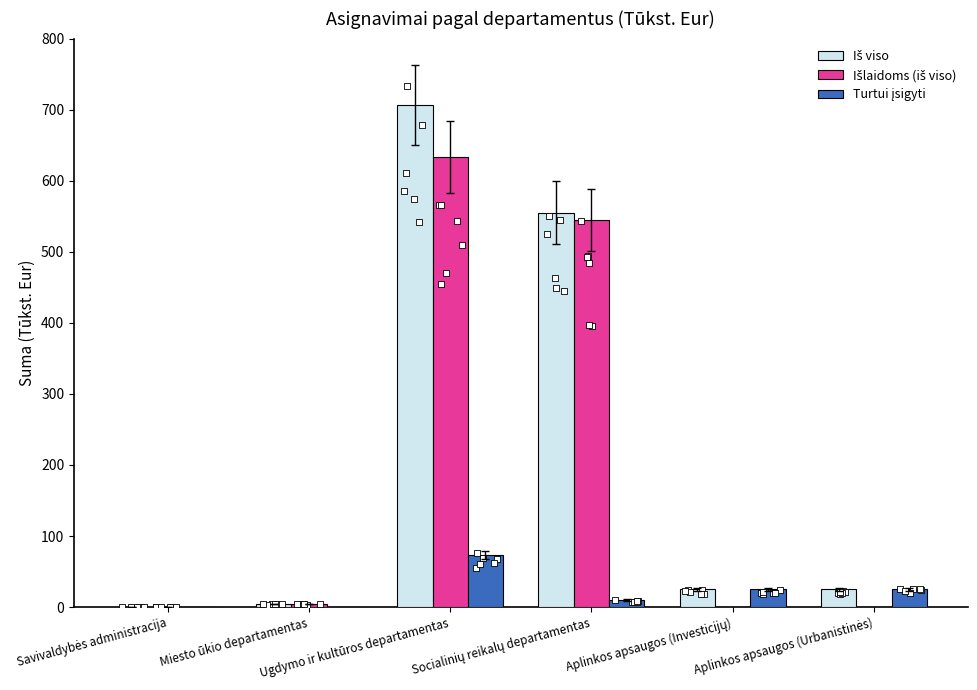

What are all the series names shown in the legend?

Iš viso, Išlaidoms (iš viso), Turtui įsigyti